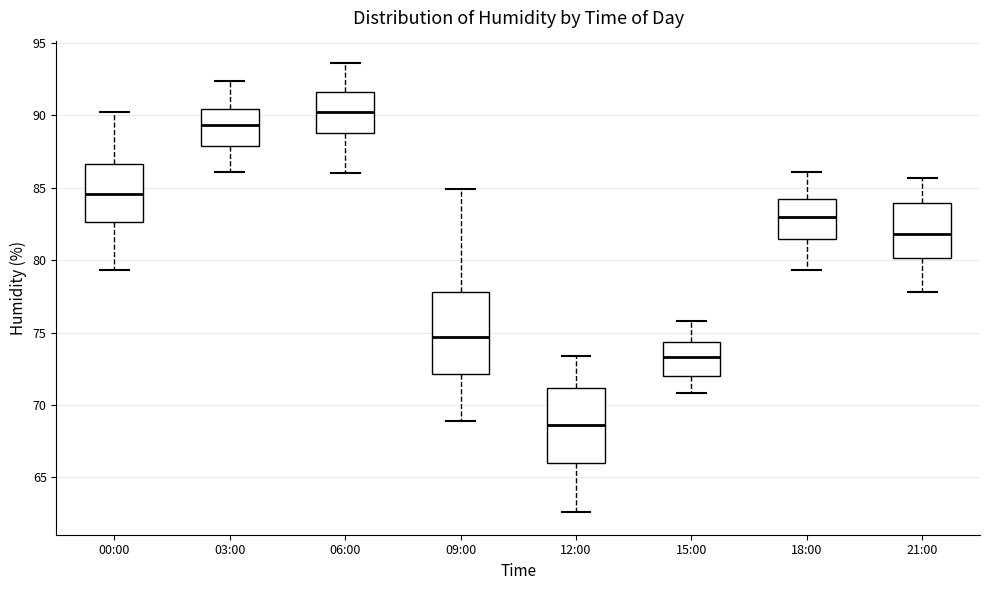

Reading left to right, read every box against the y-axis: the position of its median line, the range the box covers, and the ends of its whiskers. The values are not printed on the chart, so give them approximately, as read against the axis.

00:00: median 84.5, box 82.5 to 86.5, whiskers 79.5 to 90.0
03:00: median 89.5, box 88.0 to 90.5, whiskers 86.0 to 92.5
06:00: median 90.5, box 89.0 to 91.5, whiskers 86.0 to 93.5
09:00: median 74.5, box 72.0 to 78.0, whiskers 69.0 to 85.0
12:00: median 68.5, box 66.0 to 71.0, whiskers 62.5 to 73.5
15:00: median 73.5, box 72.0 to 74.5, whiskers 71.0 to 76.0
18:00: median 83.0, box 81.5 to 84.5, whiskers 79.5 to 86.0
21:00: median 82.0, box 80.0 to 84.0, whiskers 78.0 to 85.5